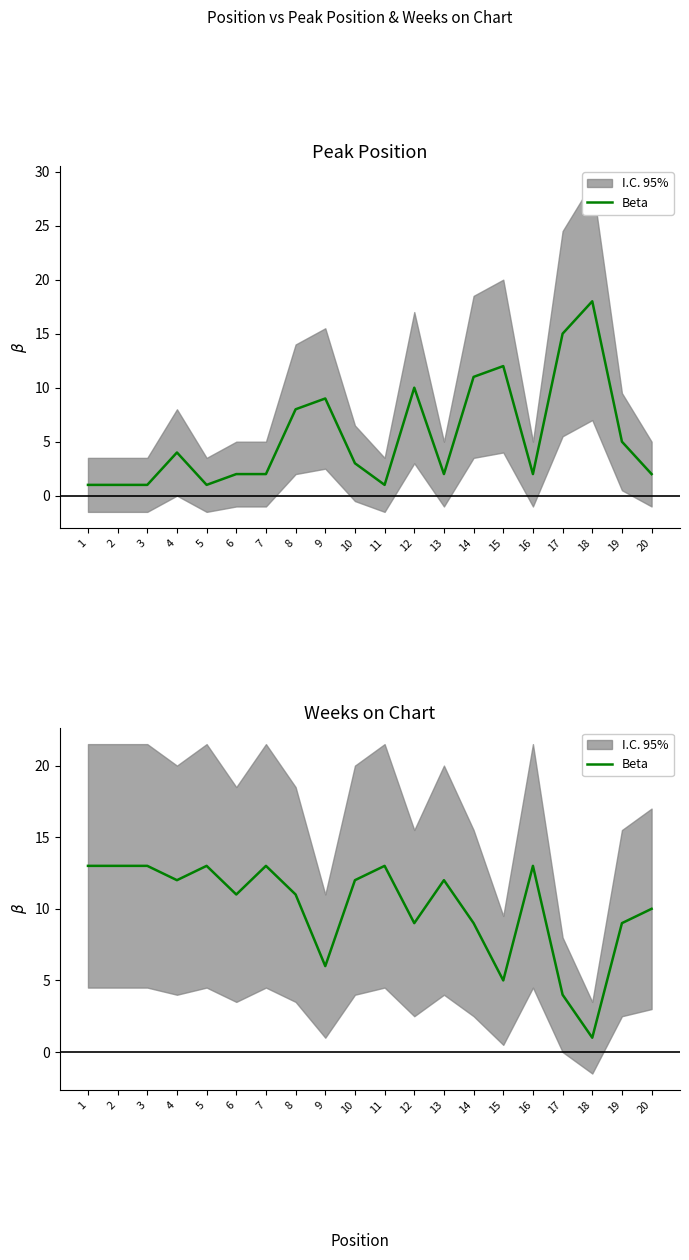

The chart shows a value of 10 at 20. True or false?

True